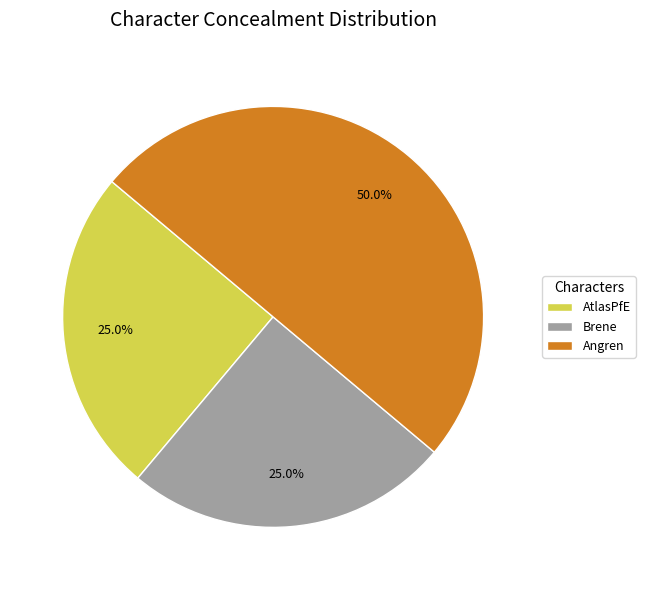

Between AtlasPfE and Angren, which is larger?

Angren